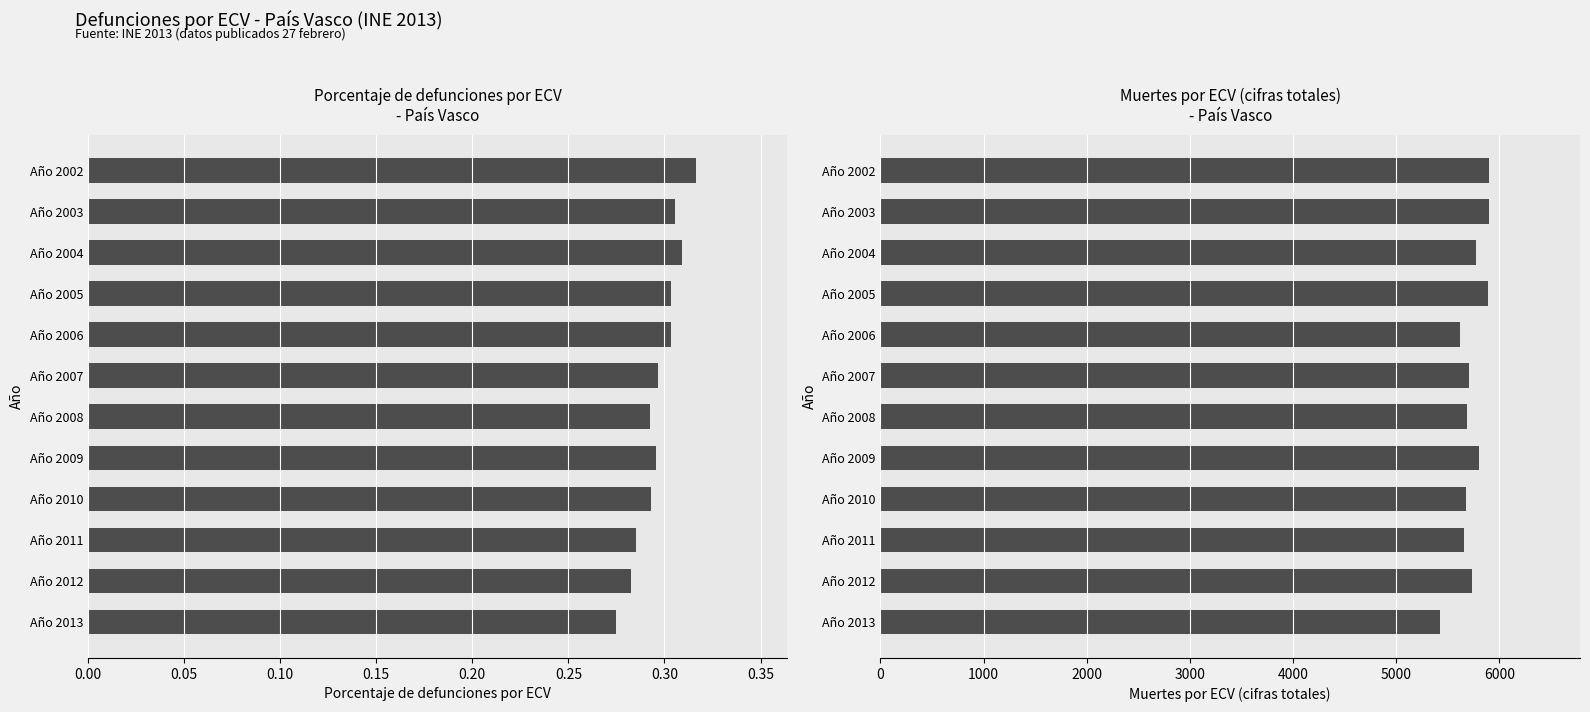

Which series has the largest range (max minus min)?

Muertes por ECV (cifras totales)